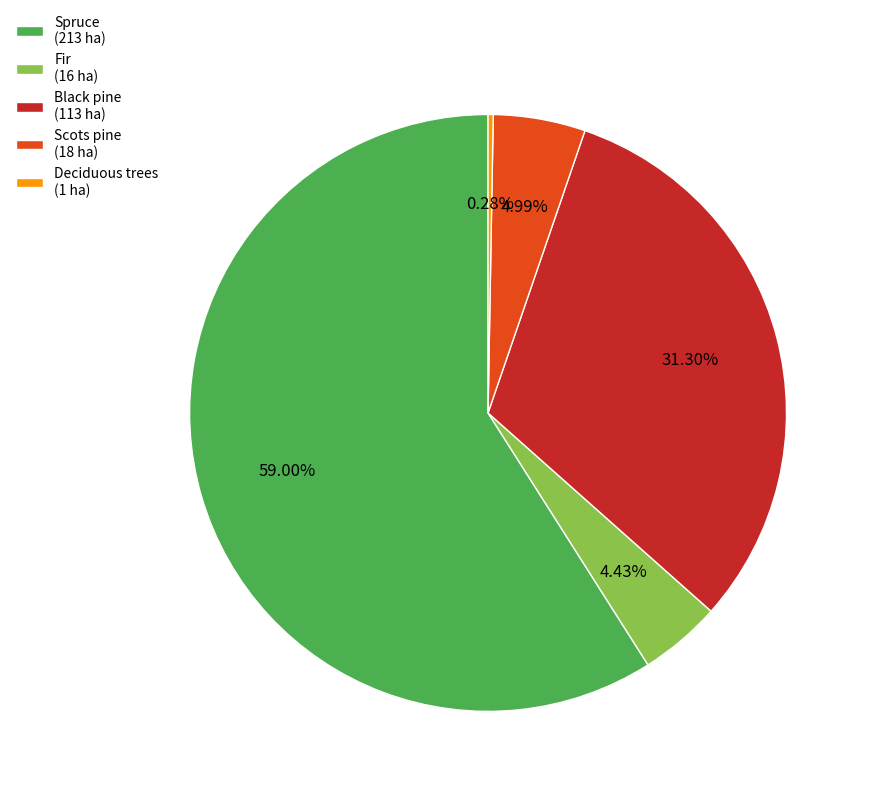

What is the largest slice in the pie chart?

Spruce